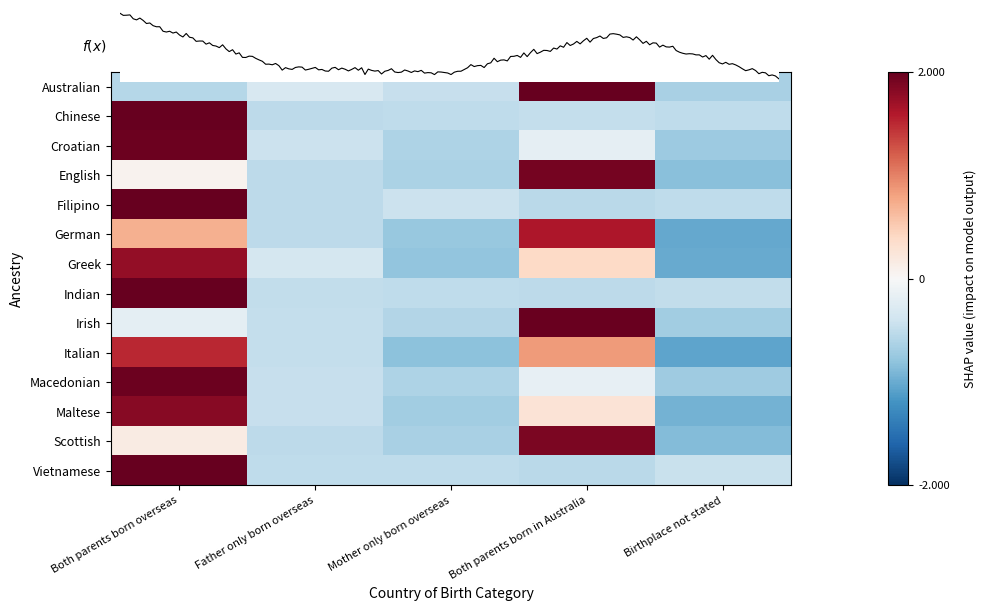

Which has a higher value, Father only born overseas or Mother only born overseas?

Father only born overseas